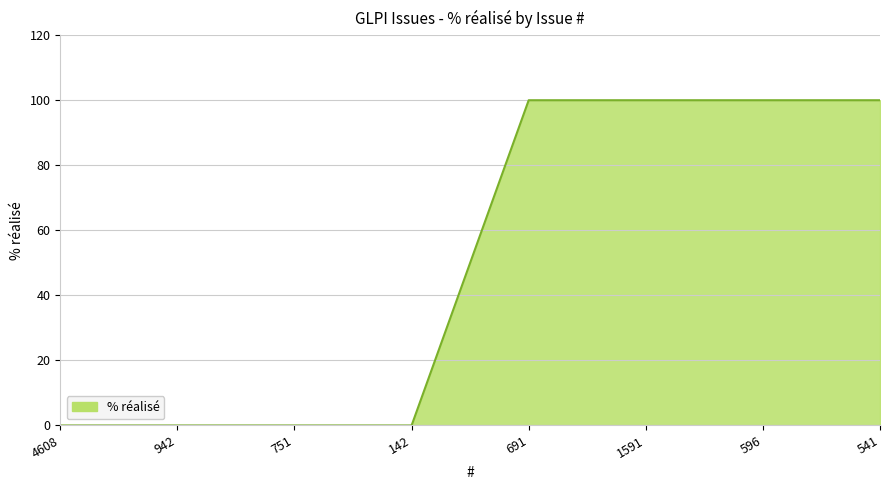

What is the difference between the values at 541 and 4608?

100